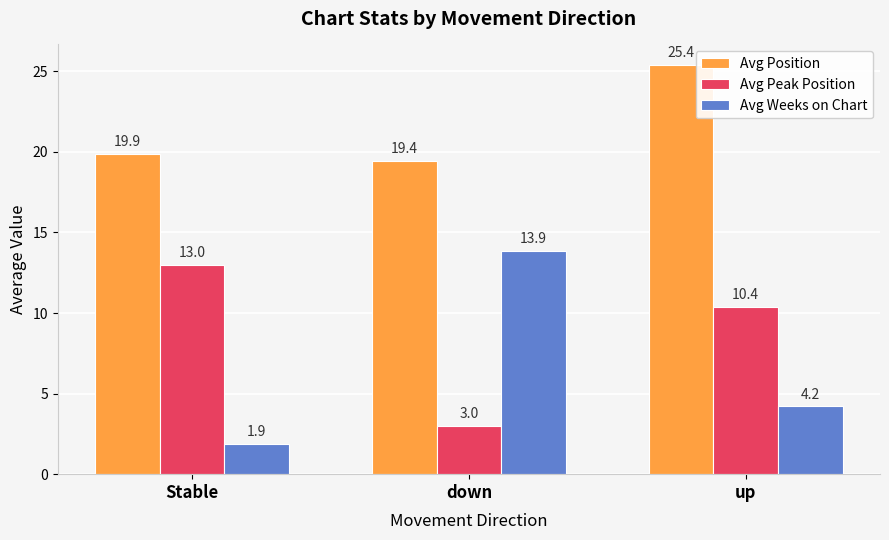

Which series has the largest range (max minus min)?

Avg Weeks on Chart